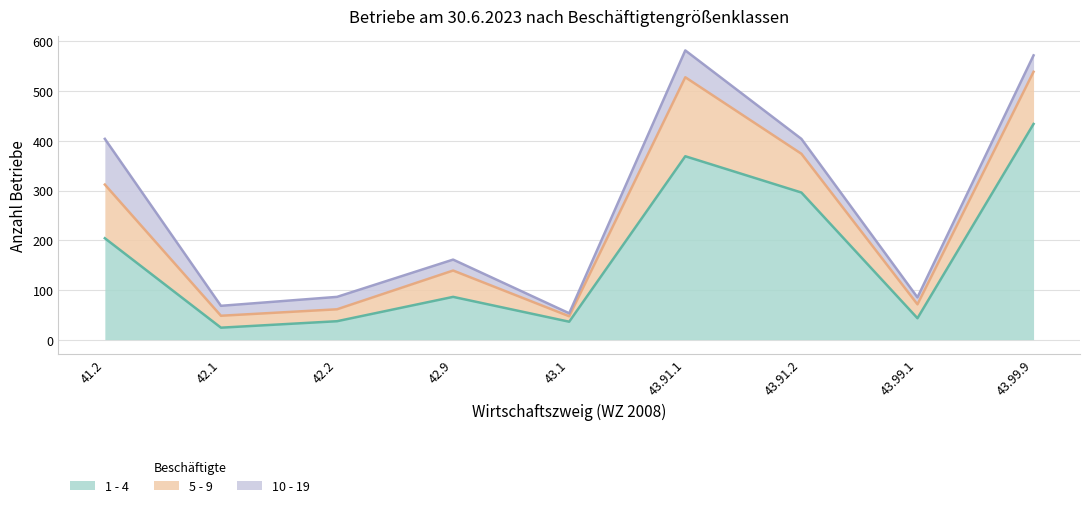

What is the minimum value shown in the chart?

6